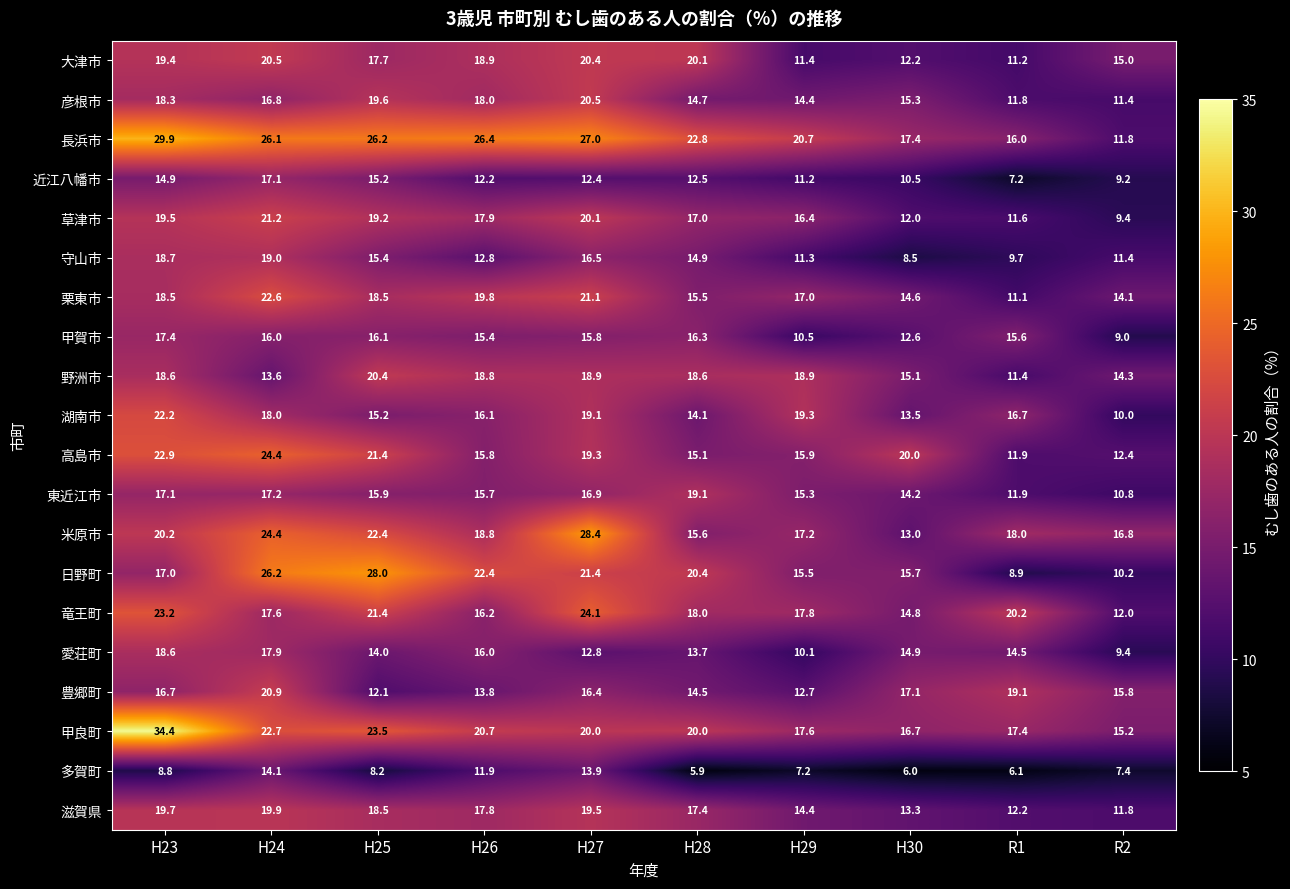

What is the average value of the 高島市 series?

17.9